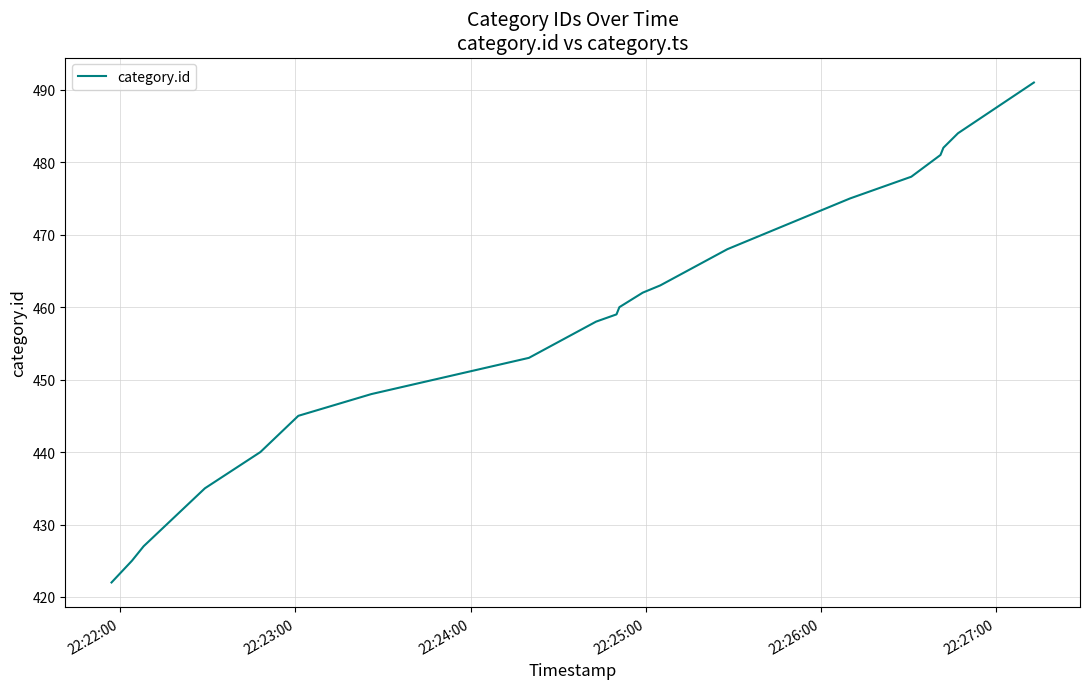

What is the difference between the second highest and minimum values?

62